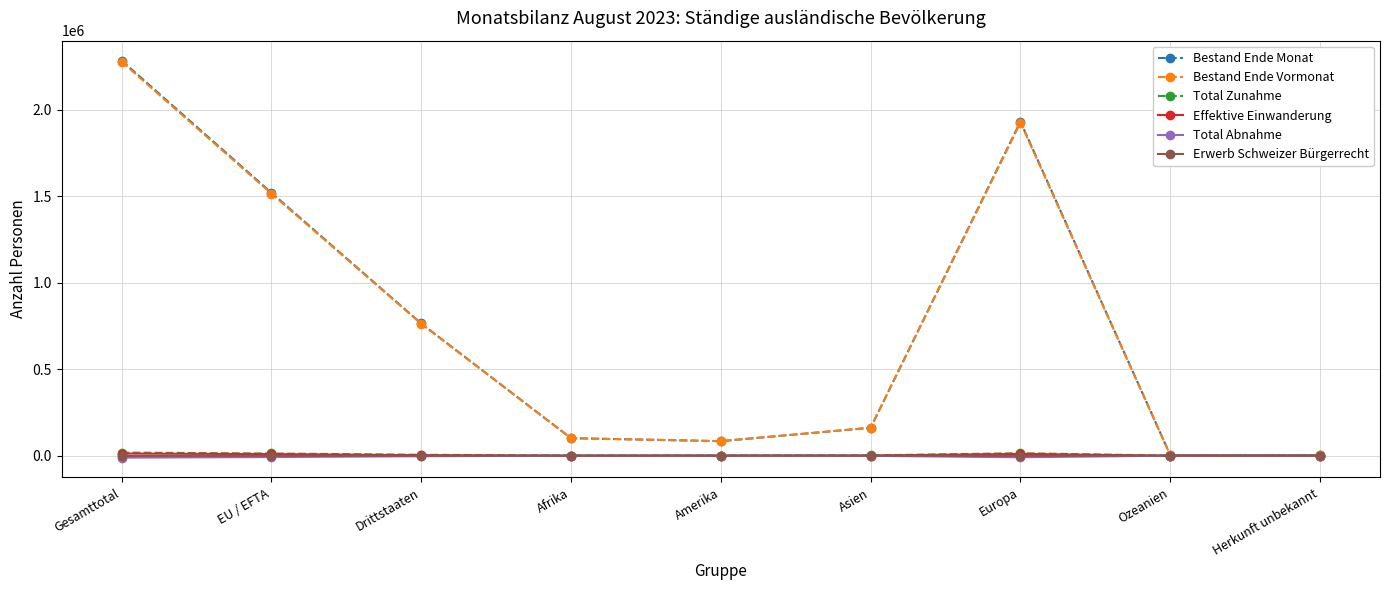

True or false: Erwerb Schweizer Bürgerrecht has more than 0 interior local peaks.

True